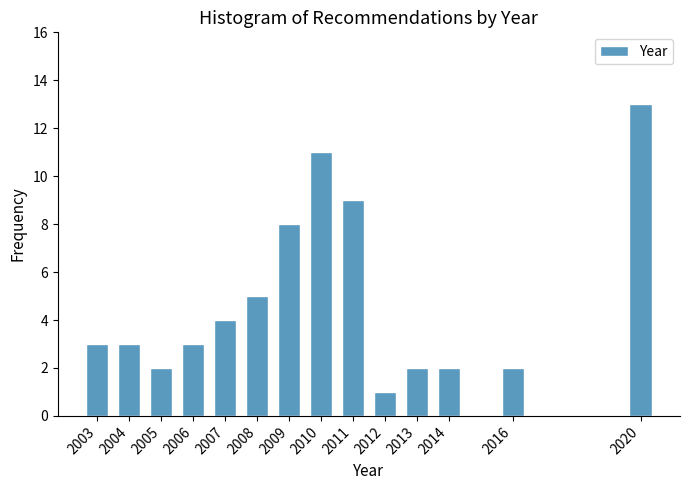

Reading right to left, transcribe all the data shown in this chart.

13	2	2	2	1	9	11	8	5	4	3	2	3	3